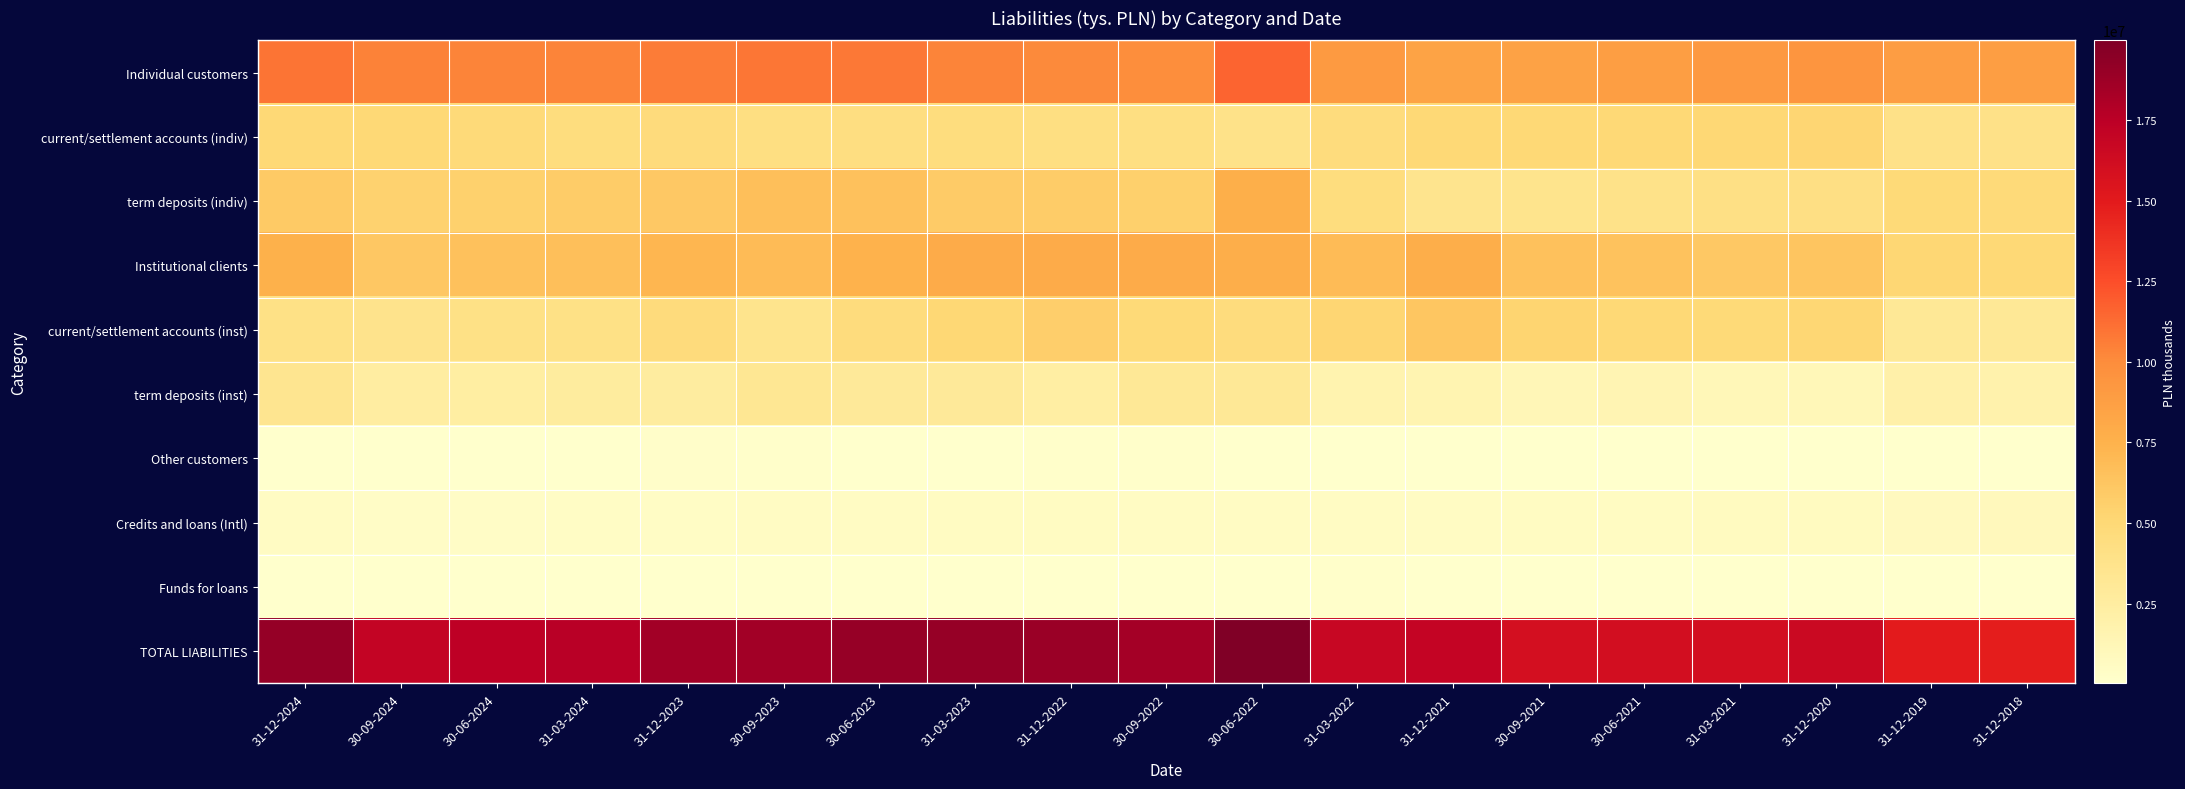

How many data points does each series have?

19